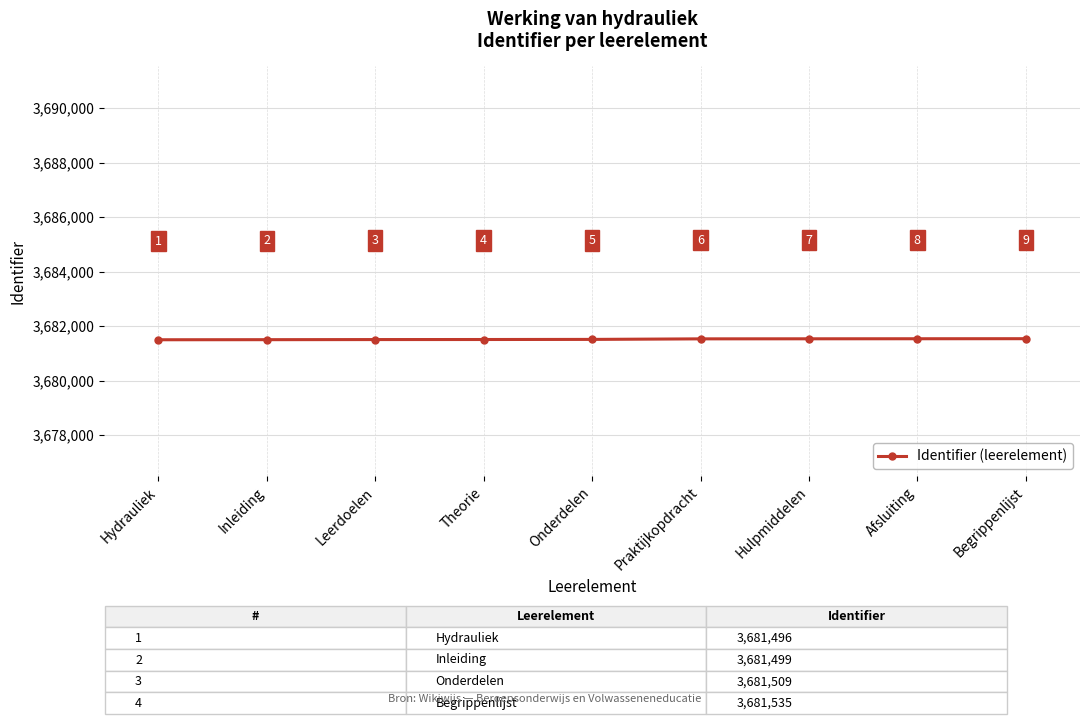

True or false: the data shows 6528245 at Hydrauliek.

False